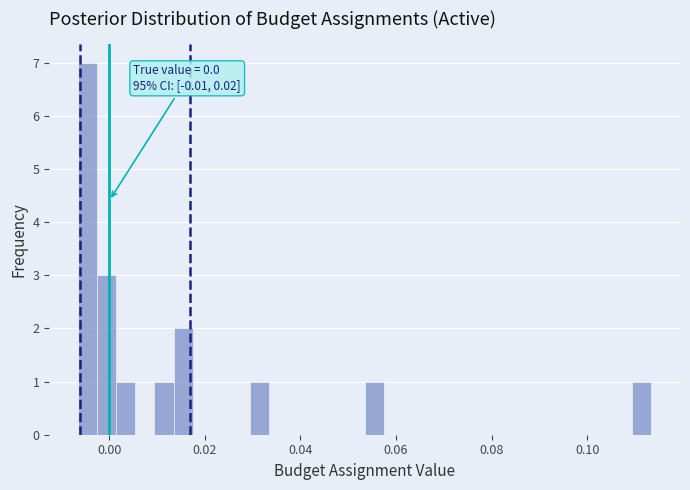

Around what value on the x-axis is the tallest bar? Give the approximate position of its centre, as read against the axis.

-0.004